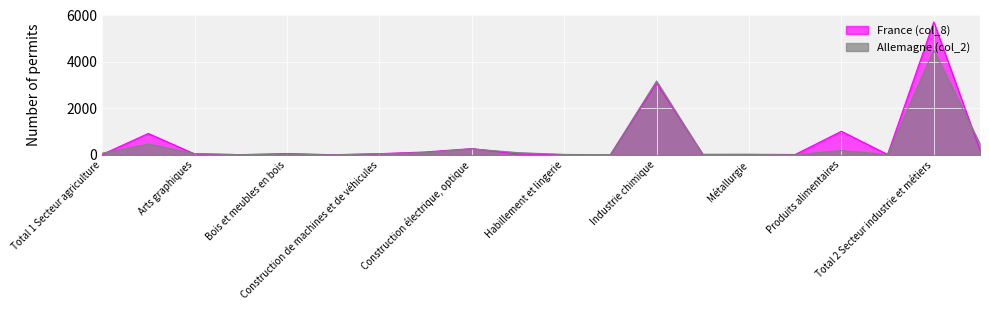

List the series in order of their overall mean, lowest first.

Allemagne (col_2), France (col_8)